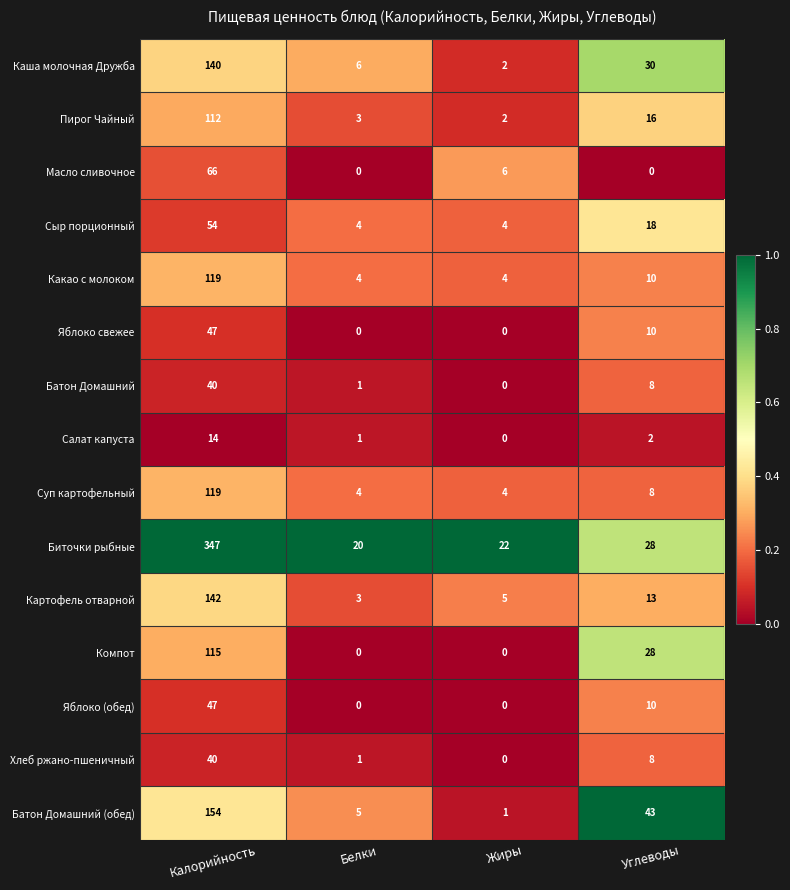

List the labels in order of Батон Домашний (обед) value, largest first.

Калорийность, Углеводы, Белки, Жиры